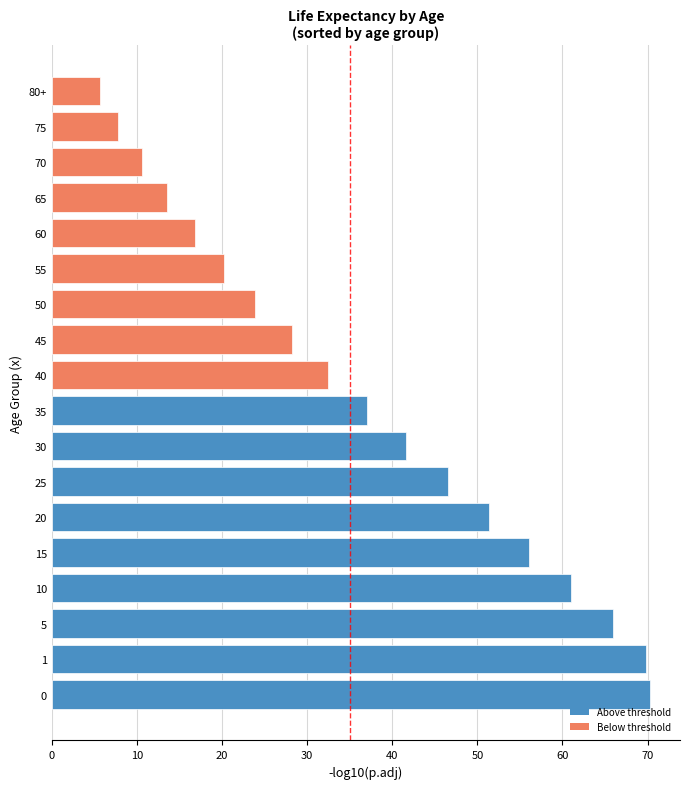

What is the difference between the maximum and minimum values?

64.7